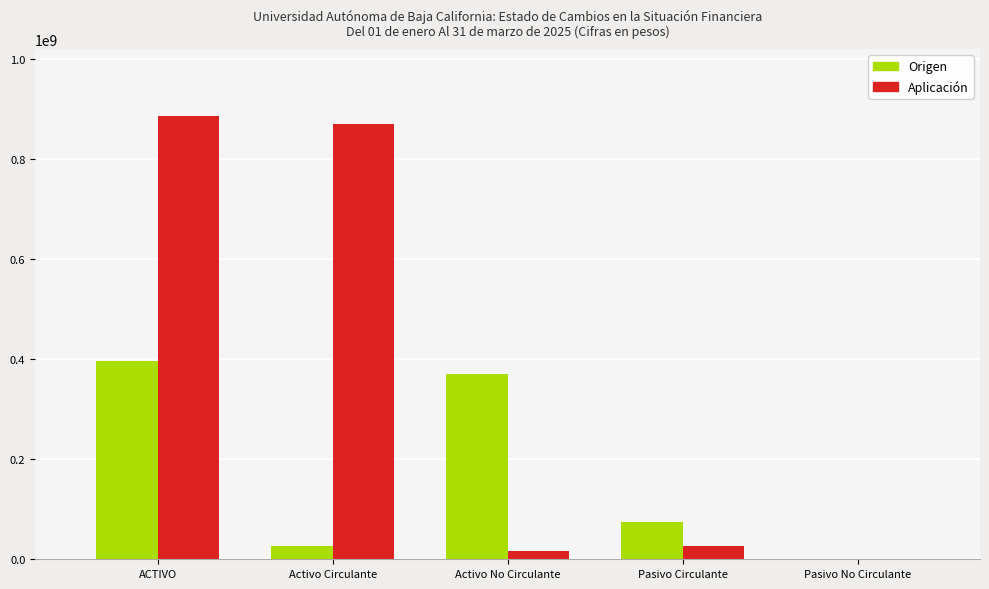

What is the total value across all series at Pasivo Circulante?

100770757